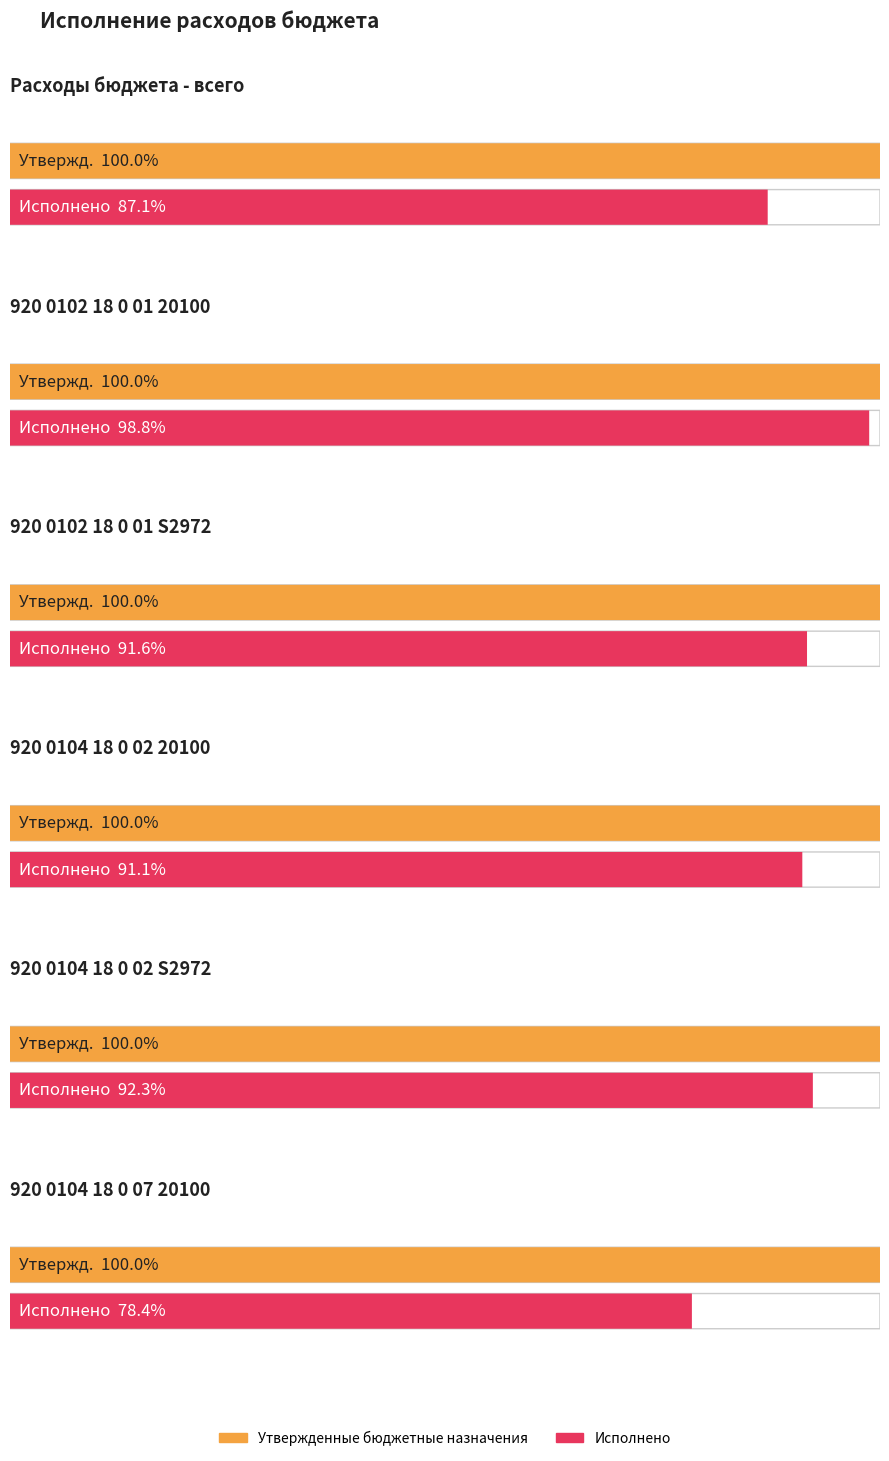

True or false: Исполнено and Утвержденные бюджетные назначения cross at least once.

False